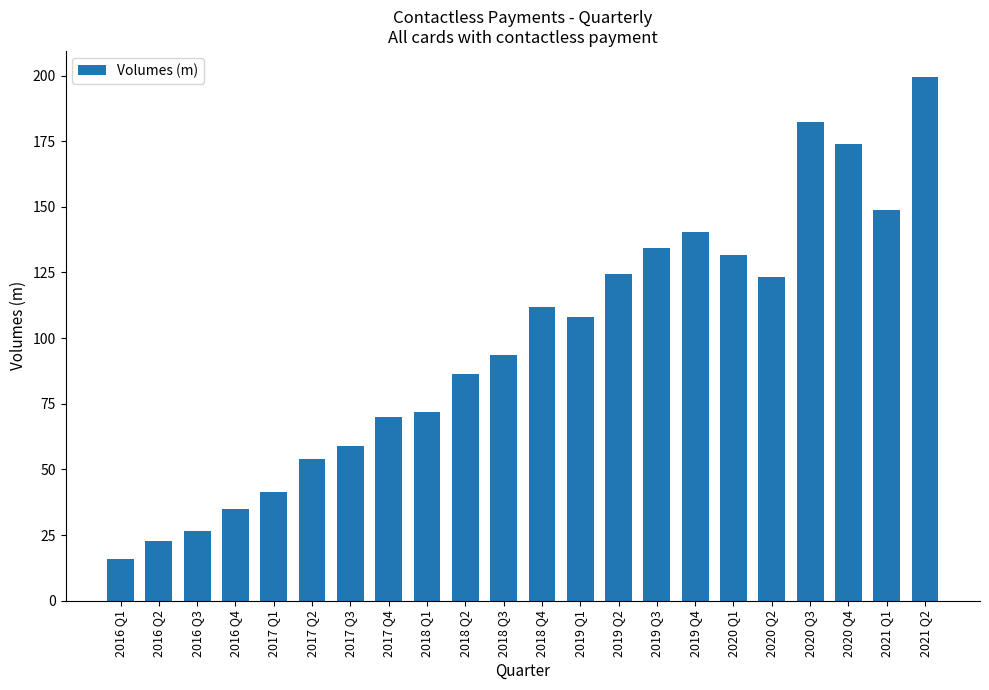

At which category does the chart reach its minimum across all series?

2016 Q1